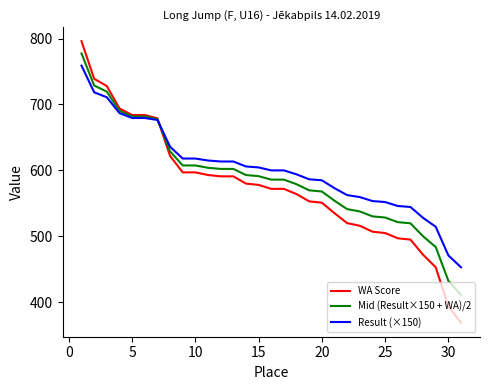

Which series has the widest spread of values?

WA Score